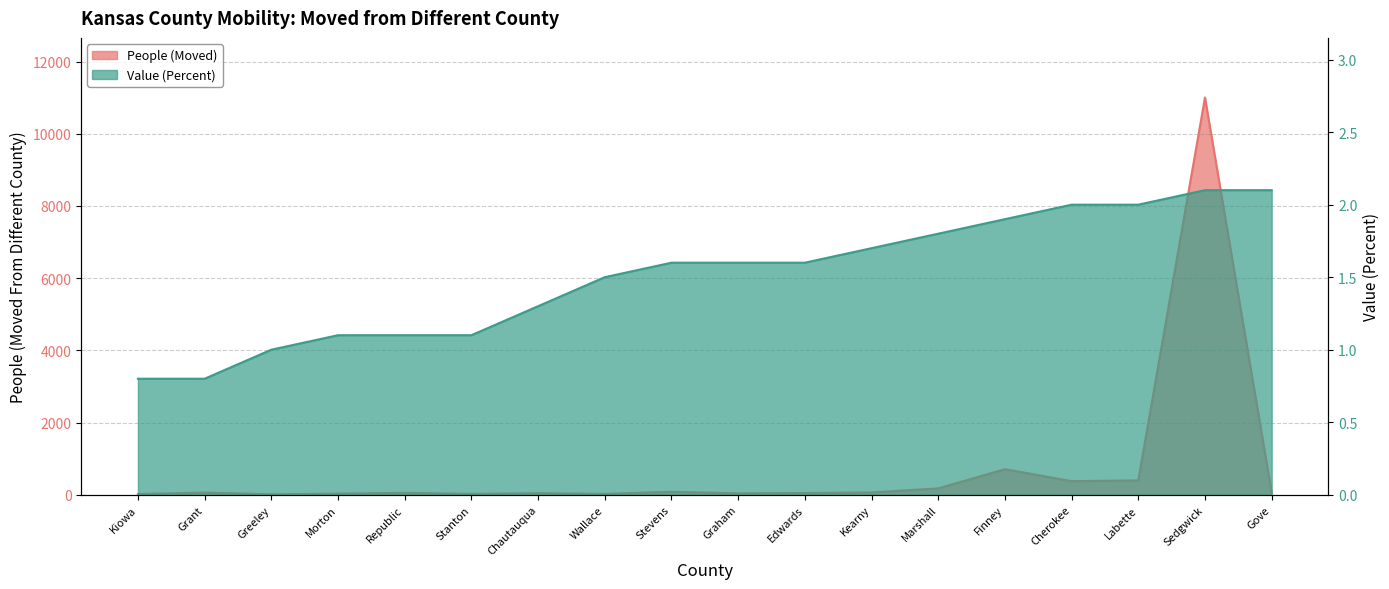

Reading right to left, list all the values displayed in this chart.

Value (Percent): Gove=2.1	Sedgwick=2.1	Labette=2.0	Cherokee=2.0	Finney=1.9	Marshall=1.8	Kearny=1.7	Edwards=1.6	Graham=1.6	Stevens=1.6	Wallace=1.5	Chautauqua=1.3	Stanton=1.1	Republic=1.1	Morton=1.1	Greeley=1.0	Grant=0.8	Kiowa=0.8
People (Moved): Gove=59.0	Sedgwick=11005.0	Labette=398.0	Cherokee=377.0	Finney=708.0	Marshall=176.0	Kearny=65.0	Edwards=47.0	Graham=38.0	Stevens=82.0	Wallace=23.0	Chautauqua=42.0	Stanton=23.0	Republic=52.0	Morton=30.0	Greeley=12.0	Grant=59.0	Kiowa=19.0